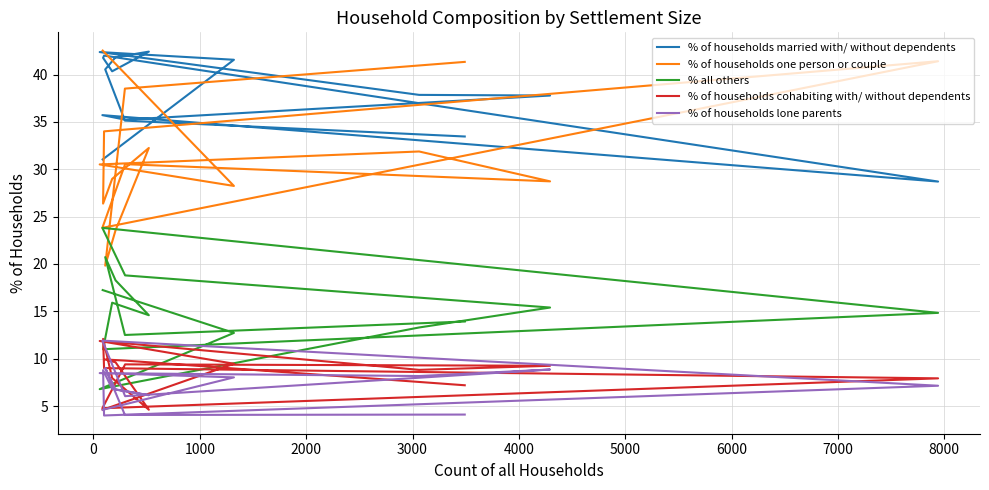

In % all others, how many points are higher than both neighbors (excluding endpoints)?

3